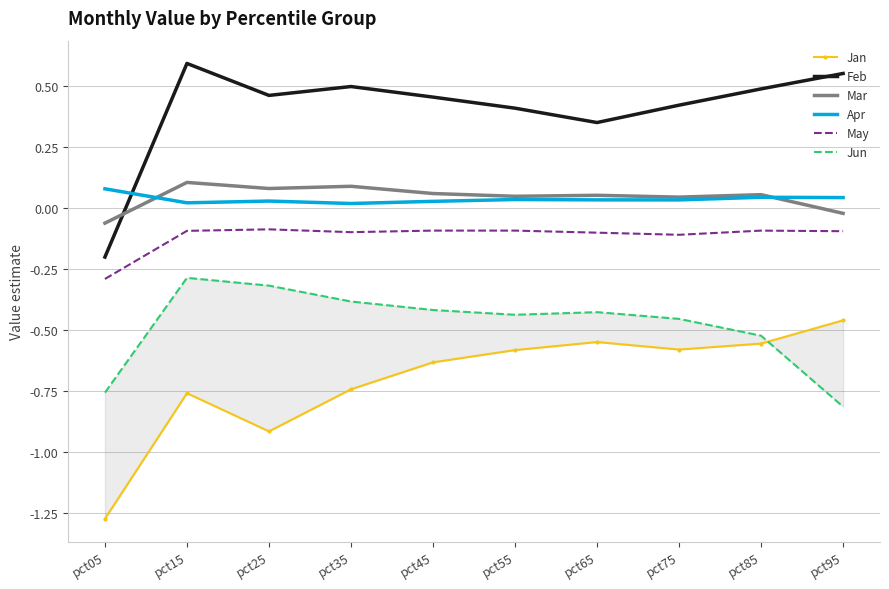

Between pct35 and pct65, which is larger?

pct65